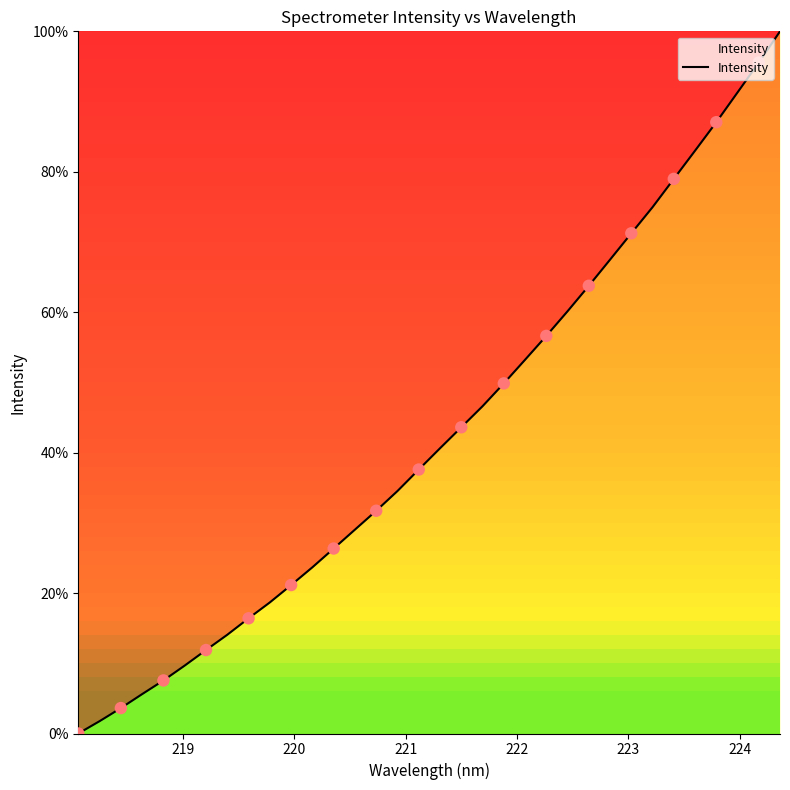

What is the difference between the maximum and minimum values?

100.0